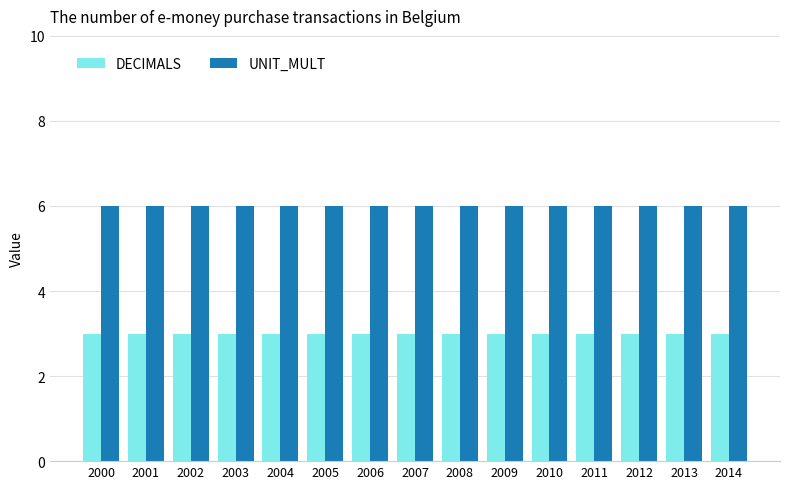

What is the maximum value for DECIMALS?

3